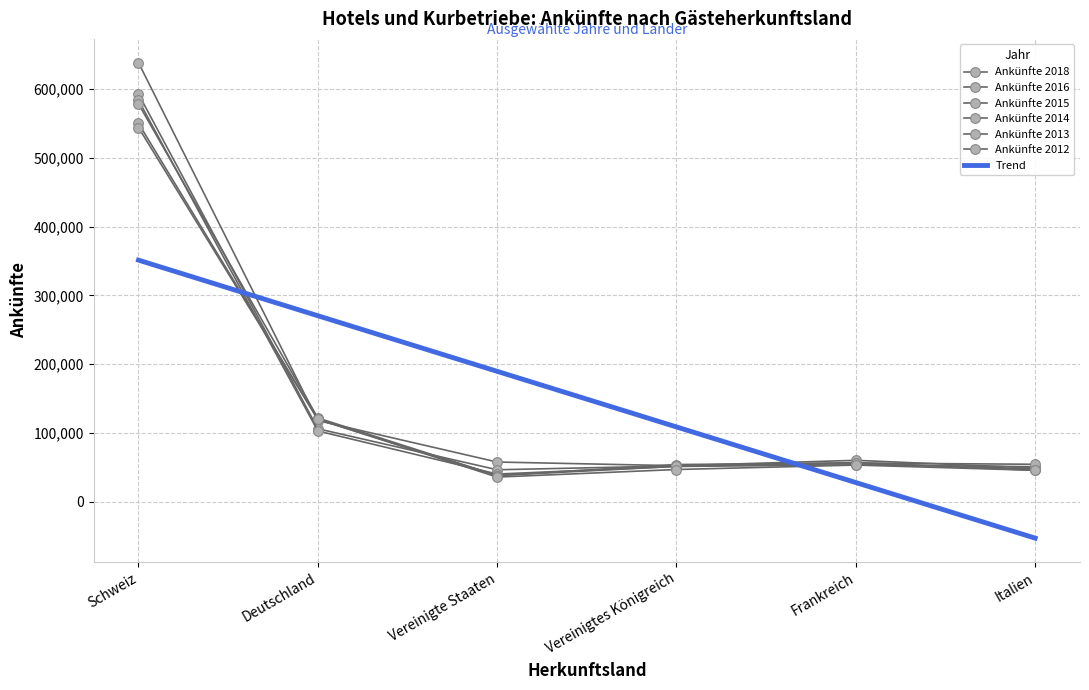

What is the approximate value of Ankünfte 2015 at Italien, to the nearest 50?

51100